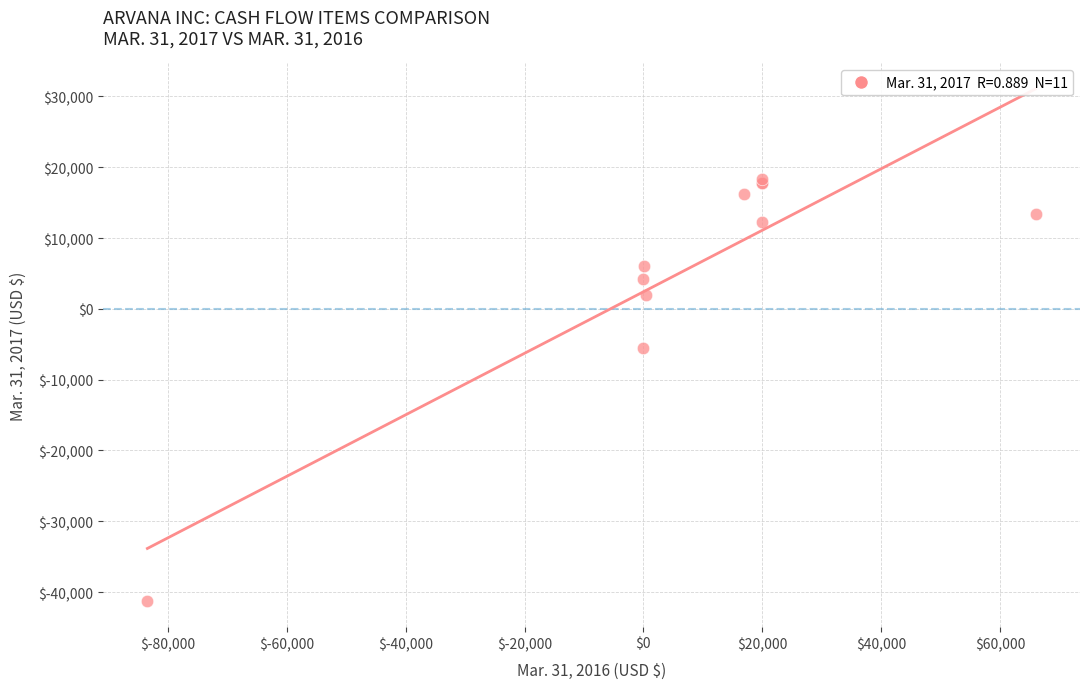

What Y value in the scatter plot is closest to -11462?

-5506